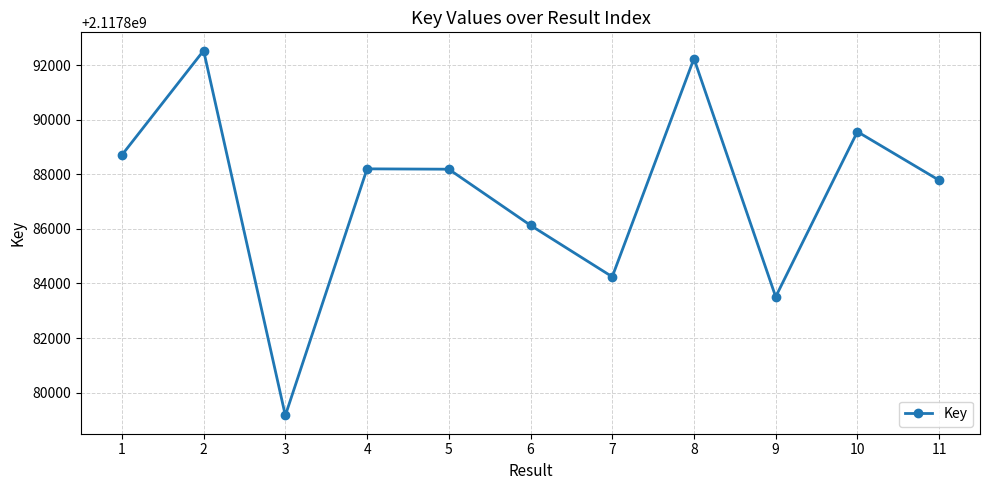

The value at 1 is 2117888714. True or false?

True